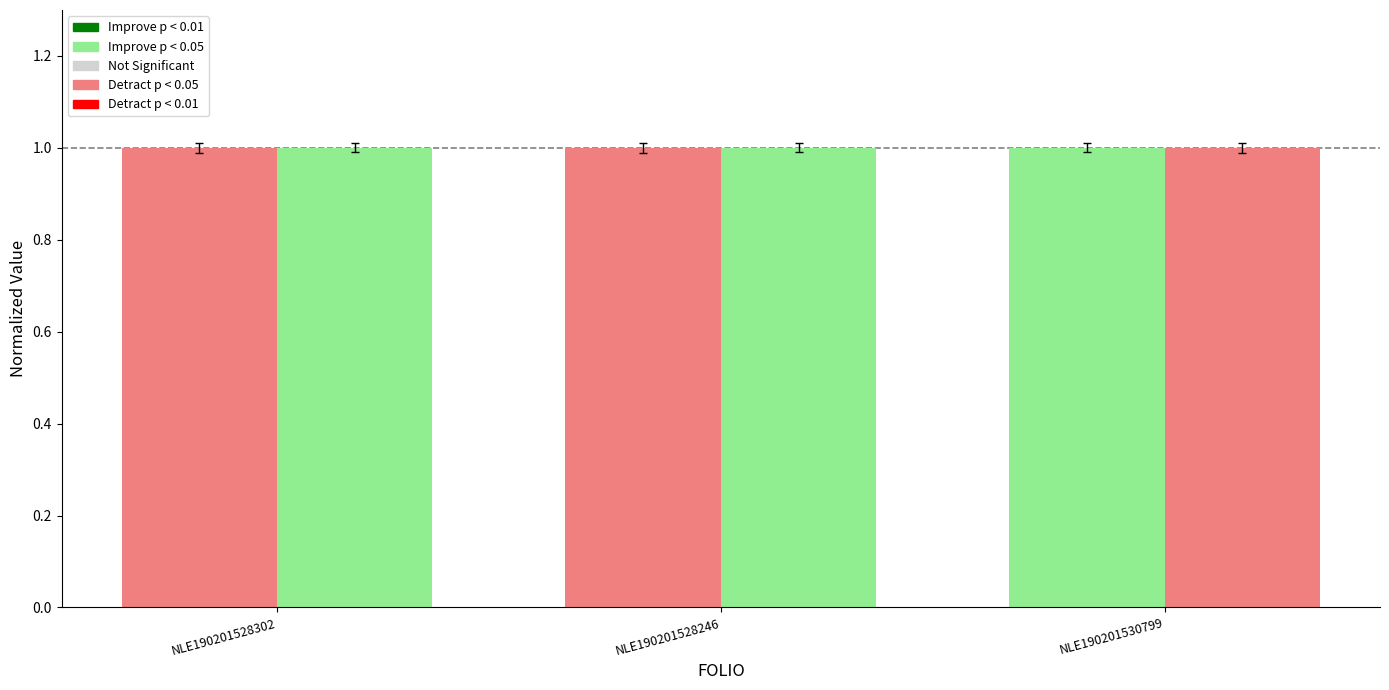

What is the total value across all series at NLE190201530799?

2.0